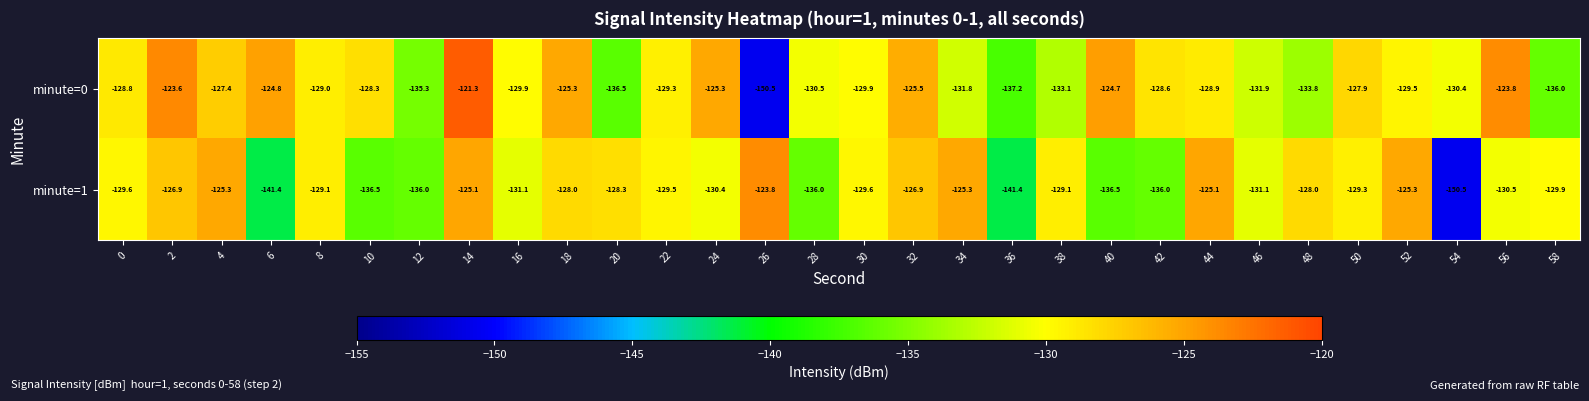

What is the difference between the second highest and minimum values in the minute=1 series?

25.4